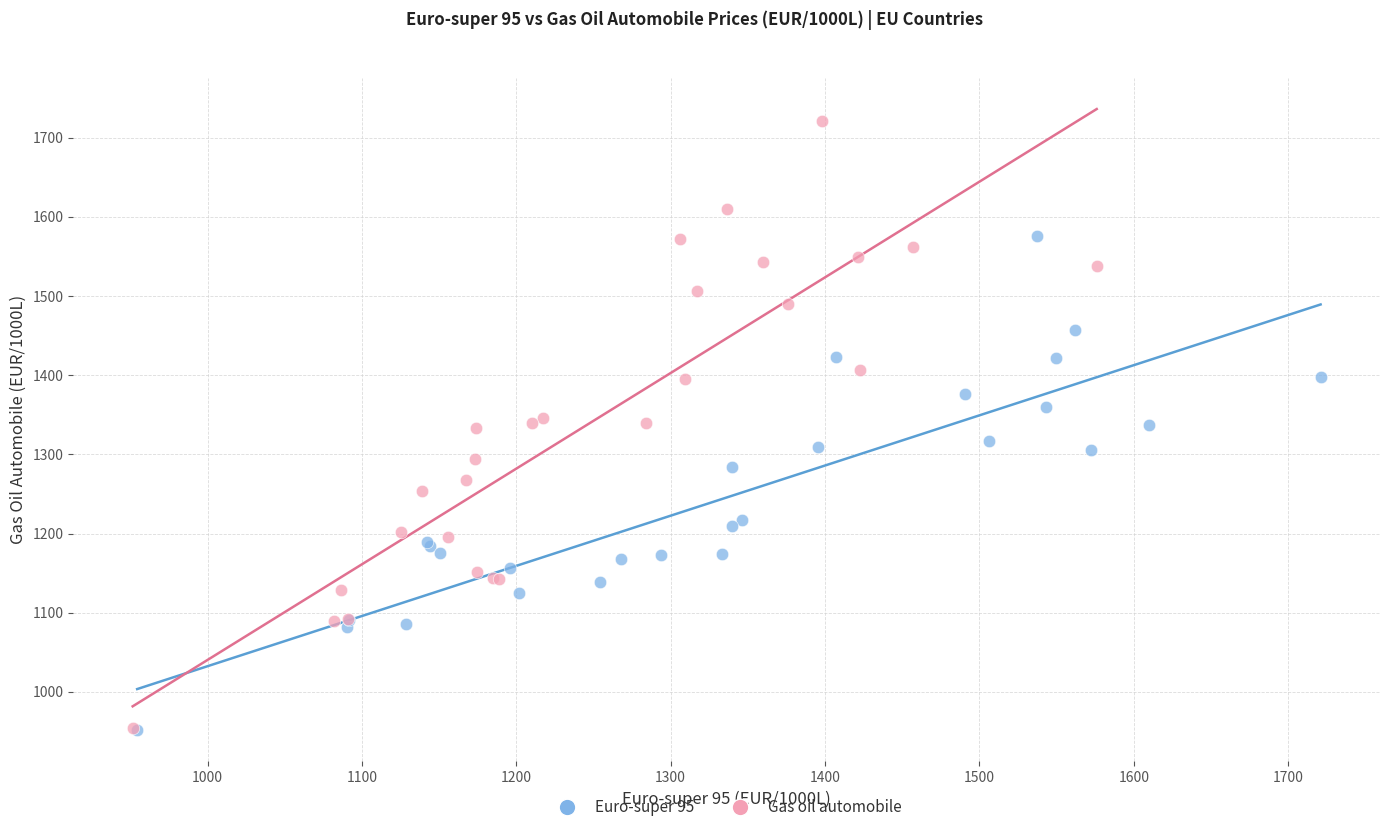

Which series has the widest spread of Y values?

Gas oil automobile